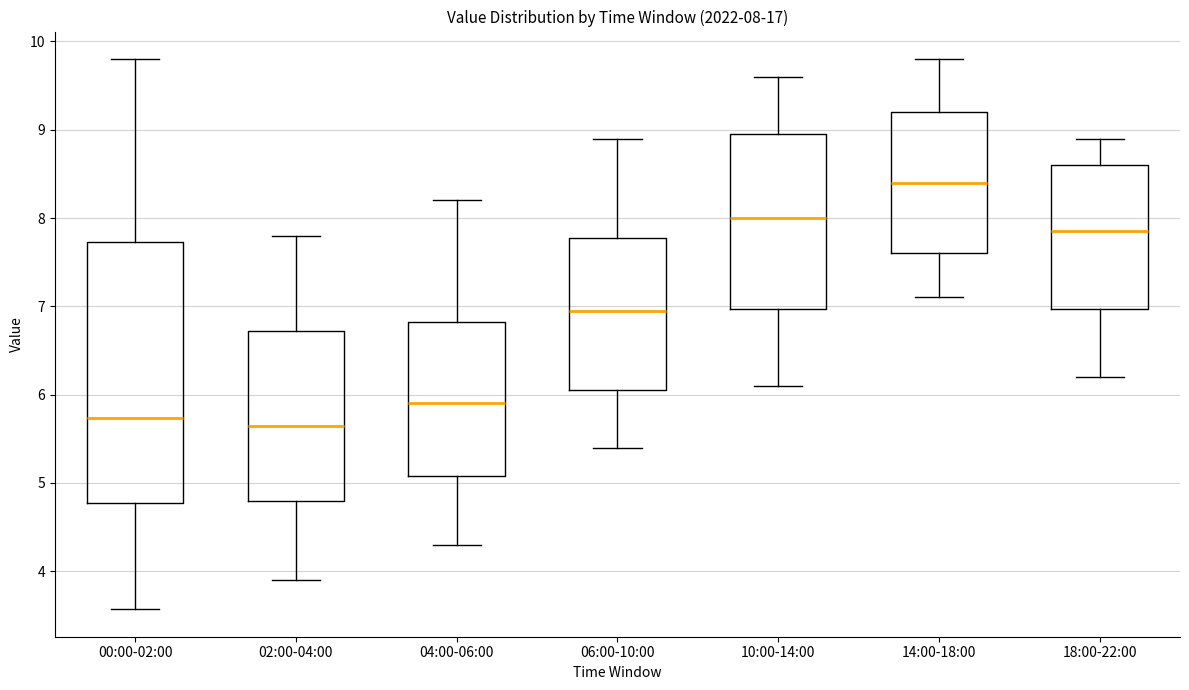

Which box is the tallest, from its lower edge to its upper edge?

00:00-02:00